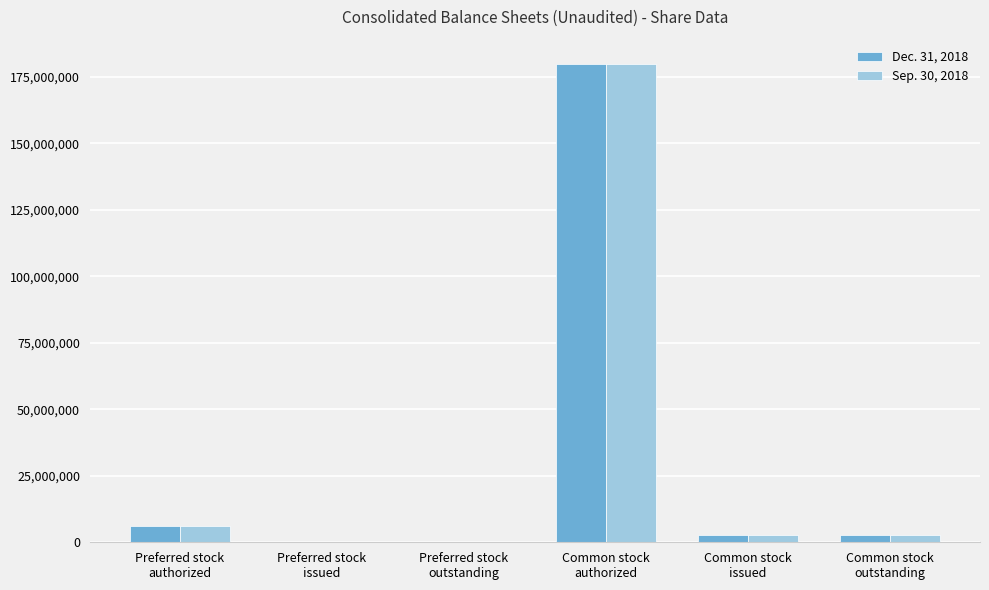

What is the sum of the Sep. 30, 2018 values at Preferred stock
authorized and Common stock
authorized?

186000000